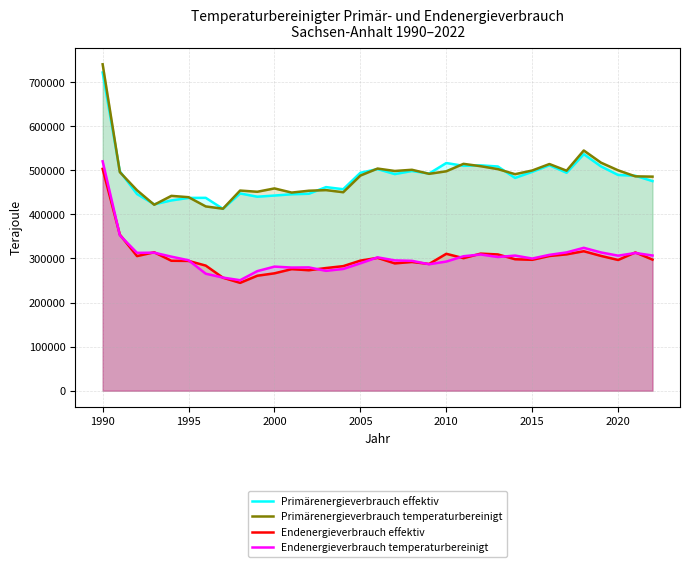

What is the total value across all series at 2015?

1593085